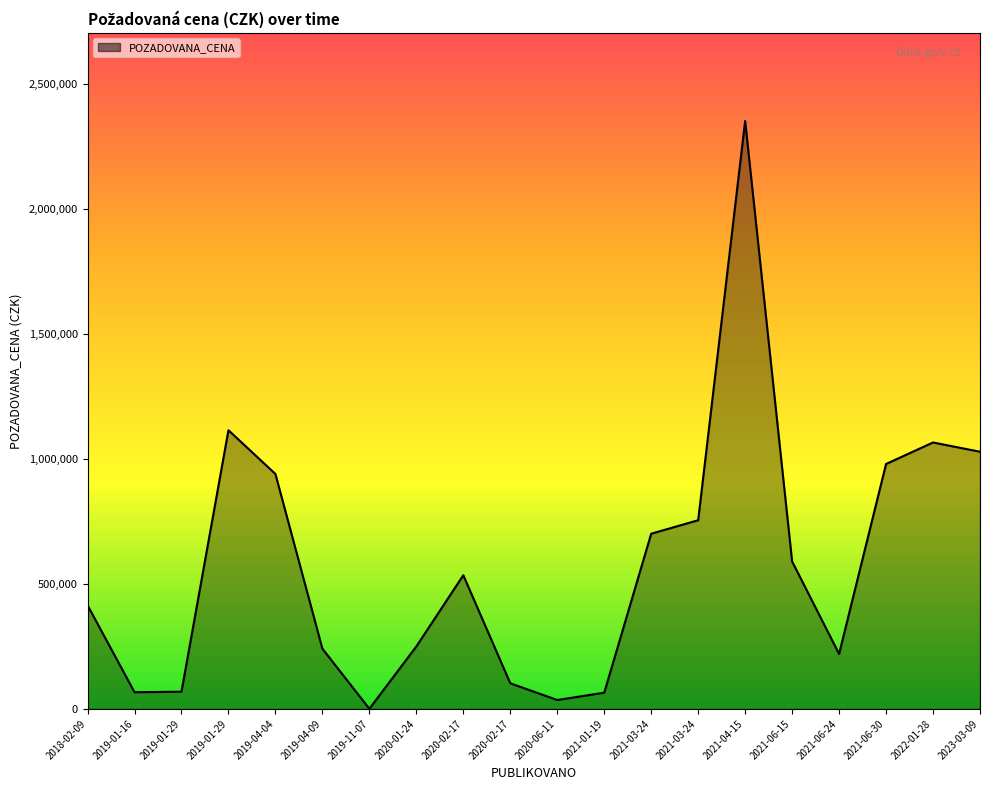

Reading left to right, extract all data points from this chart.

2018-02-09=415000	2019-01-16=67000	2019-01-29=69000	2019-01-29=1115000	2019-04-04=940000	2019-04-09=241000	2019-11-07=678	2020-01-24=250000	2020-02-17=535000	2020-02-17=102700	2020-06-11=35750	2021-01-19=65000	2021-03-24=701000	2021-03-24=755000	2021-04-15=2352000	2021-06-15=590000	2021-06-24=220000	2021-06-30=980000	2022-01-28=1066000	2023-03-09=1029000